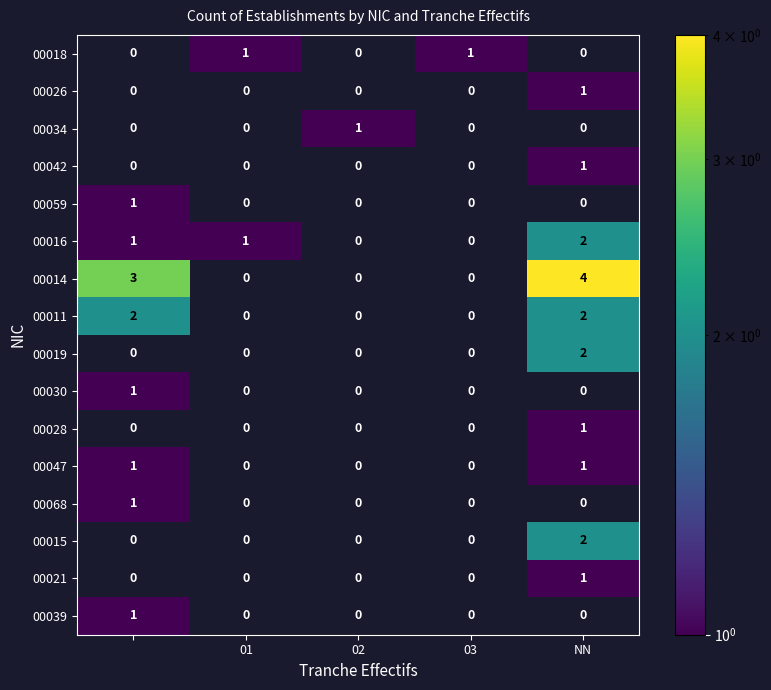

Is the value of 00014 at NN greater than the value of 00028 at NN?

Yes